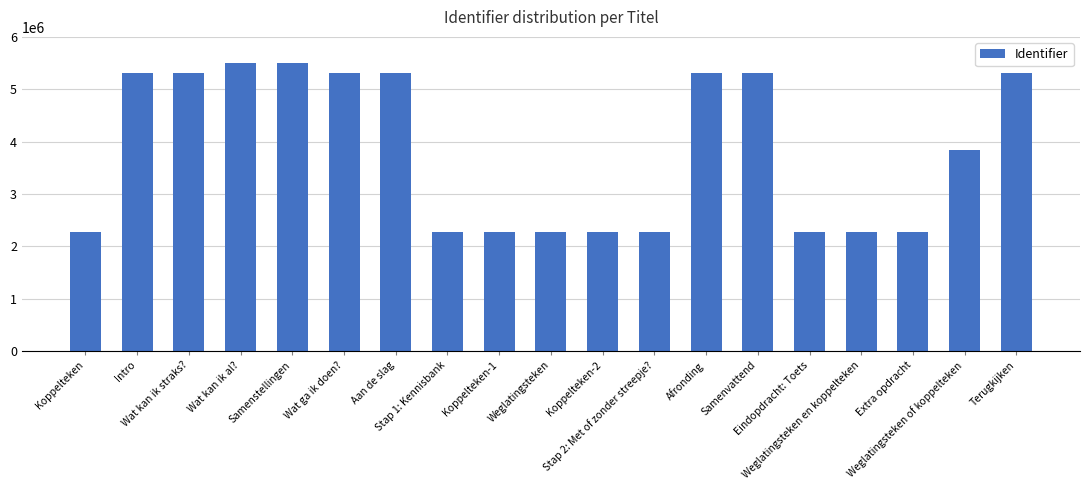

What is the label of the 14th bar from the left?

Samenvattend